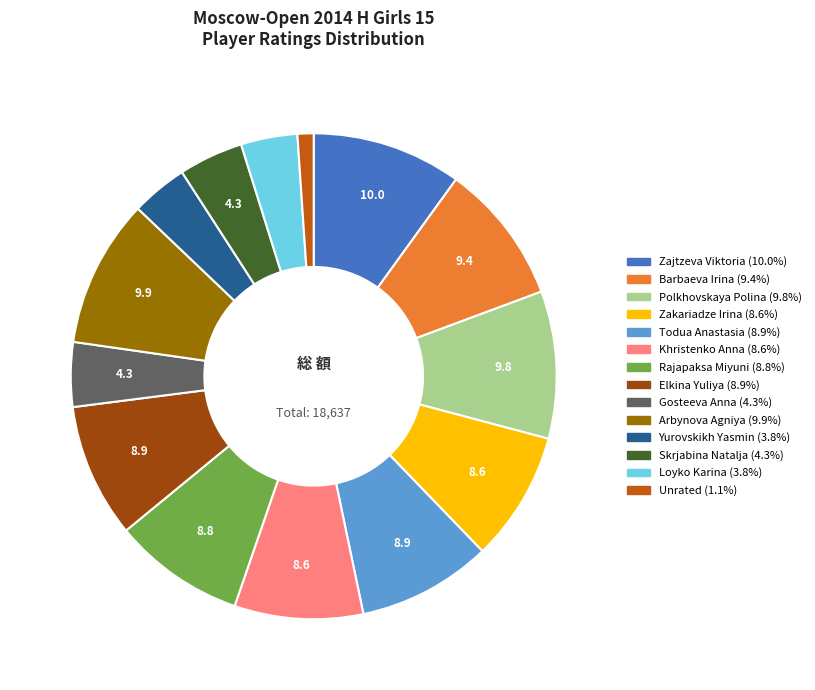

Is there a majority slice in this chart?

No